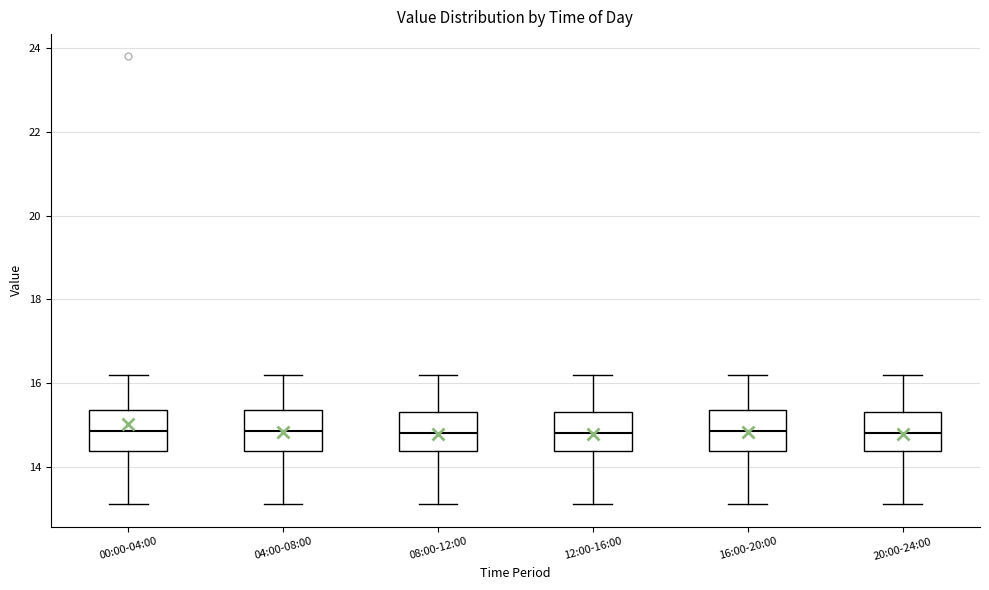

Reading left to right, read every box against the y-axis: the position of its median line, the range the box covers, and the ends of its whiskers. The values are not printed on the chart, so give them approximately, as read against the axis.

00:00-04:00: median 14.8, box 14.4 to 15.4, whiskers 13.2 to 16.2
04:00-08:00: median 14.8, box 14.4 to 15.4, whiskers 13.2 to 16.2
08:00-12:00: median 14.8, box 14.4 to 15.4, whiskers 13.2 to 16.2
12:00-16:00: median 14.8, box 14.4 to 15.4, whiskers 13.2 to 16.2
16:00-20:00: median 14.8, box 14.4 to 15.4, whiskers 13.2 to 16.2
20:00-24:00: median 14.8, box 14.4 to 15.4, whiskers 13.2 to 16.2